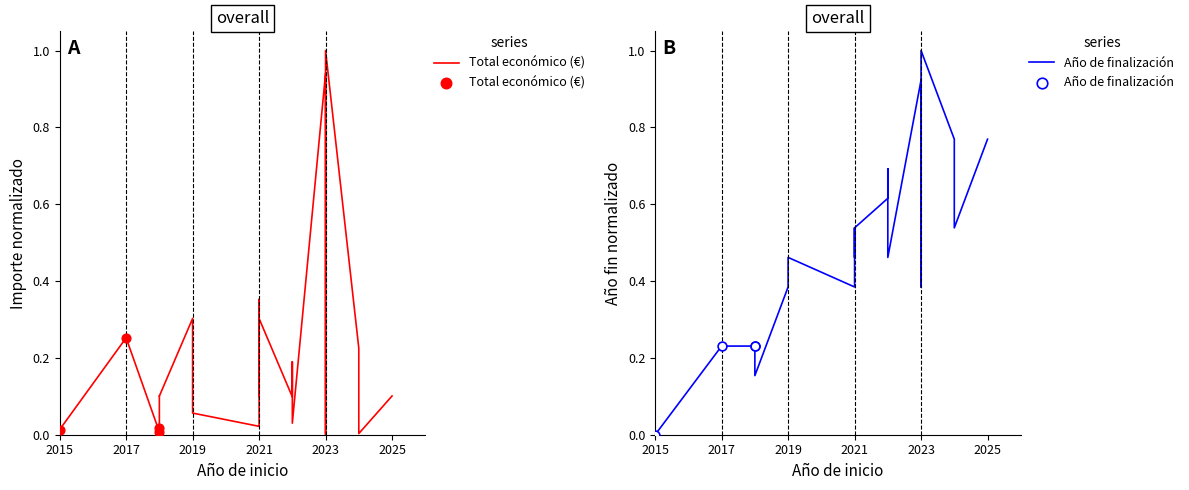

Which series has the largest total across all categories?

Año de finalización